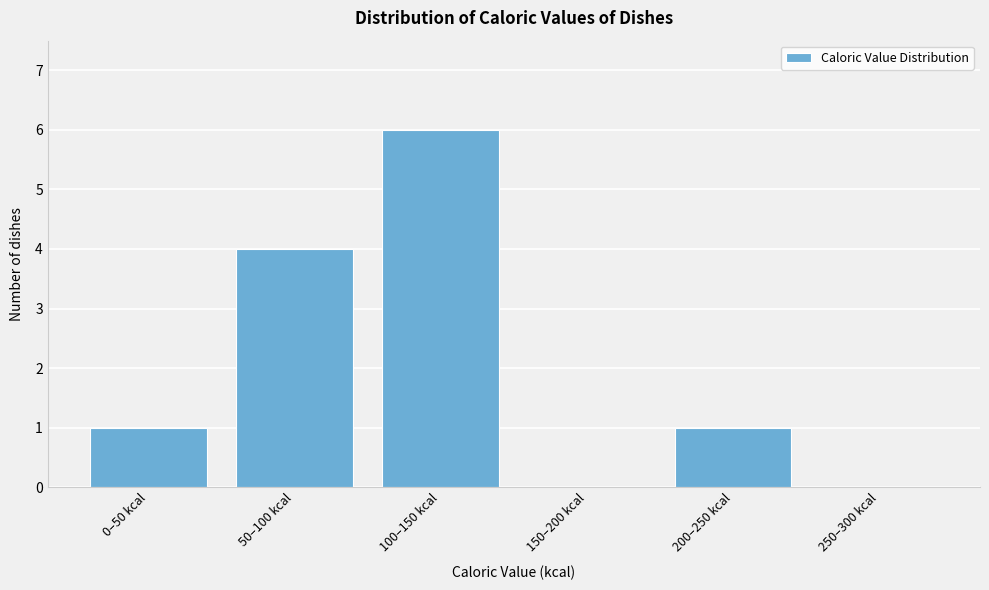

Reading right to left, extract all data points from this chart.

250–300 kcal=0	200–250 kcal=1	150–200 kcal=0	100–150 kcal=6	50–100 kcal=4	0–50 kcal=1